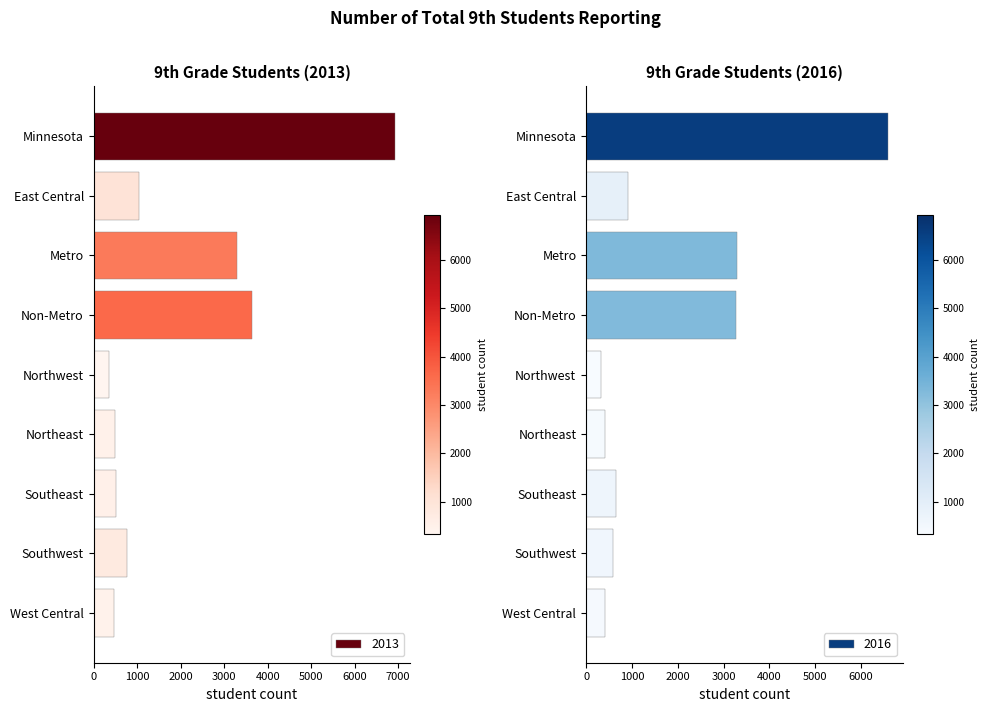

What is the value of the 2013 bar at the 2nd from the left?

1037